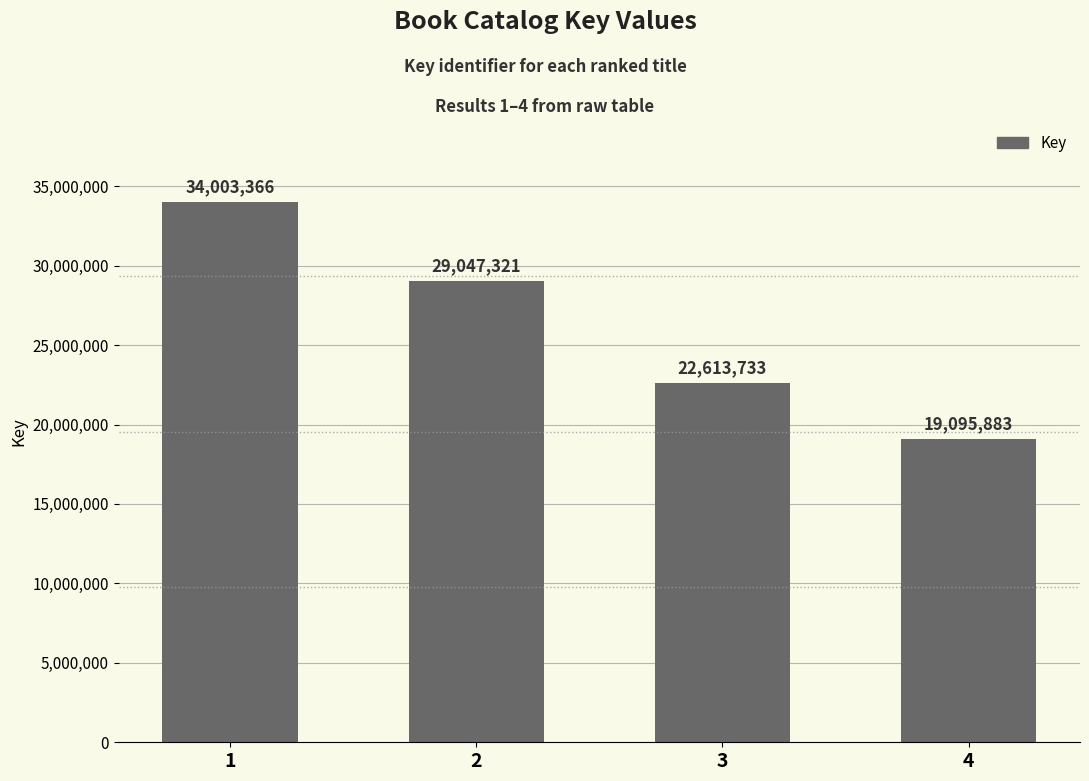

What is the greatest value displayed?

34003366